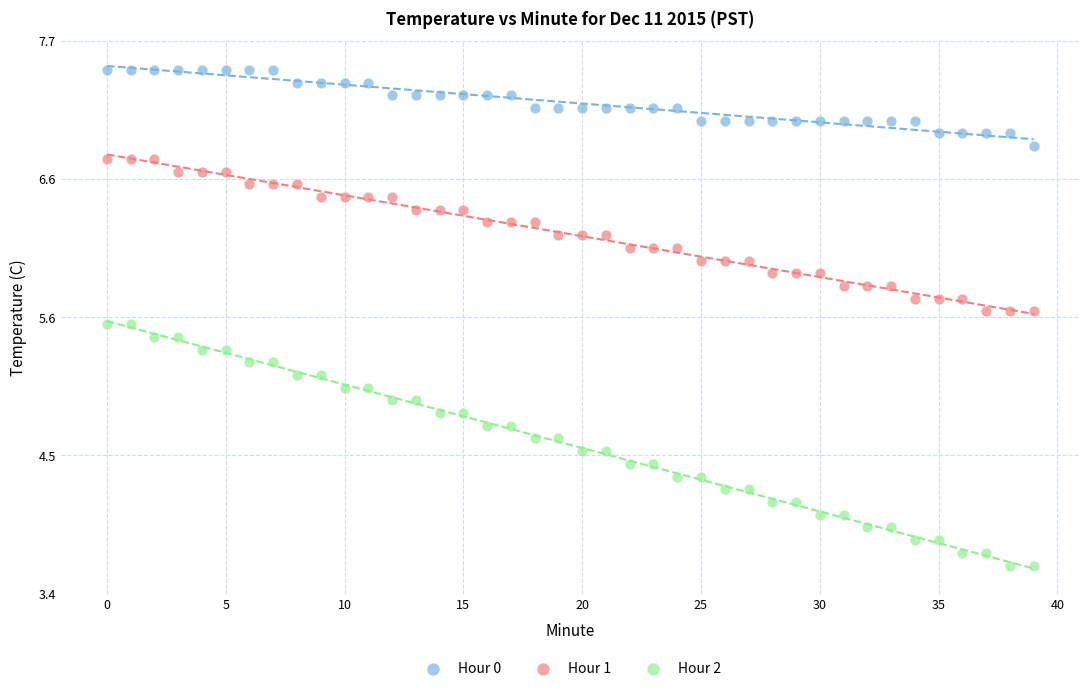

Which series has the widest spread of Y values?

Hour 2